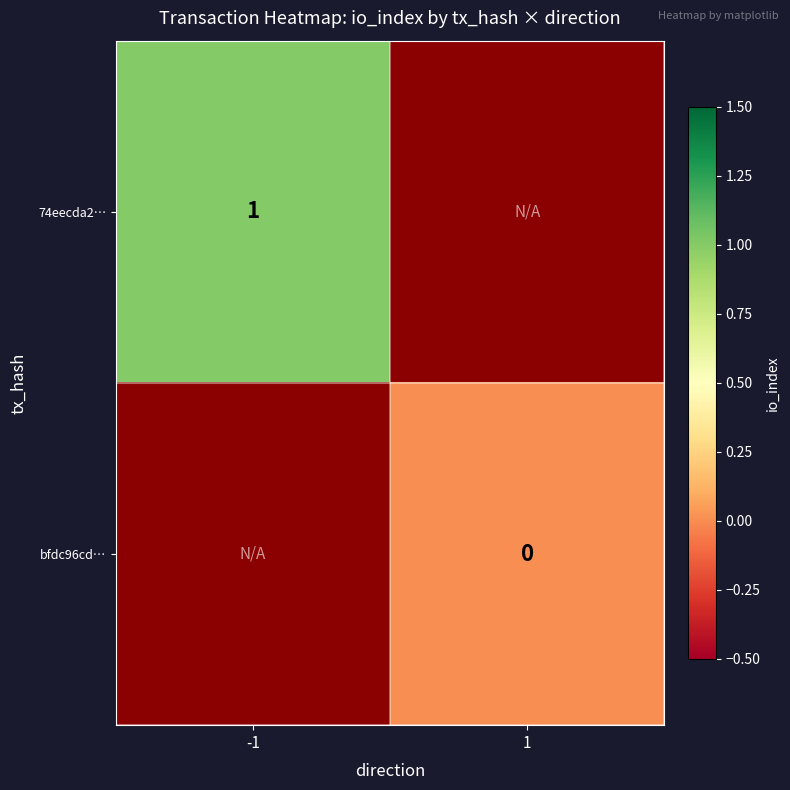

Which has a higher value, 1 or -1?

-1